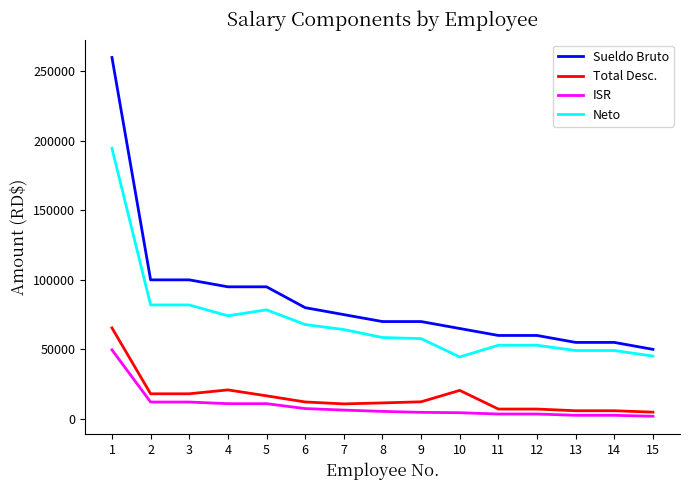

At 8, list the series in order from largest to smallest.

Sueldo Bruto, Neto, Total Desc., ISR